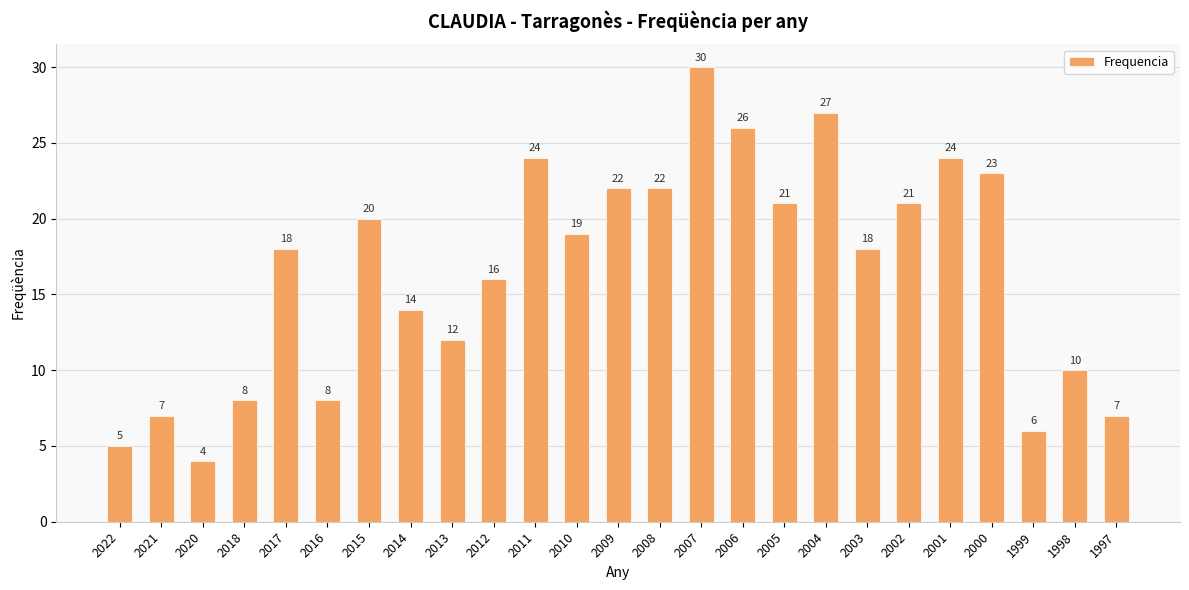

What is the value of the 19th bar from the left?

18